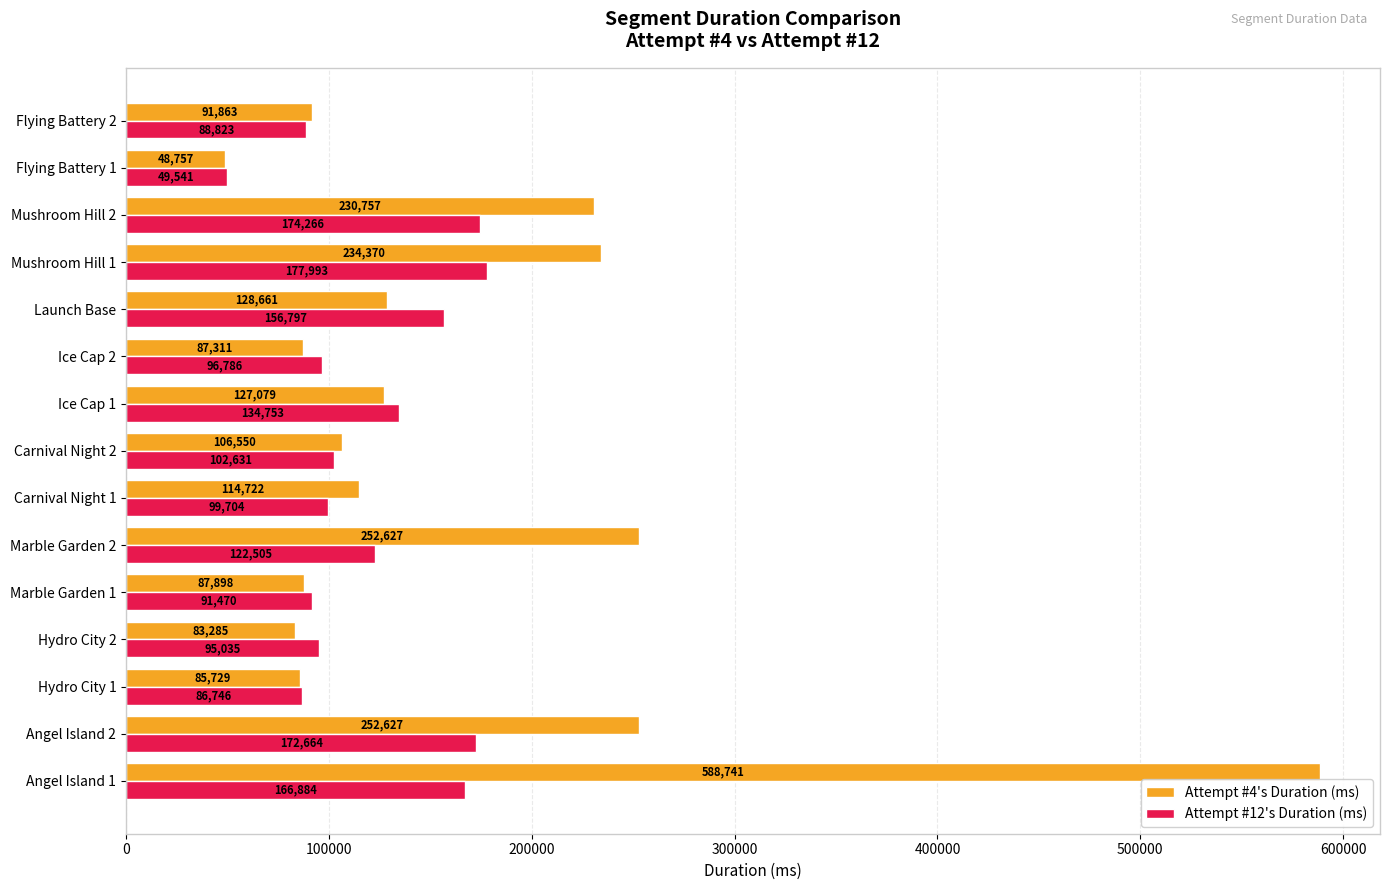

Is it true that Attempt #12's Duration (ms) equals 21598 at Marble Garden 1?

False